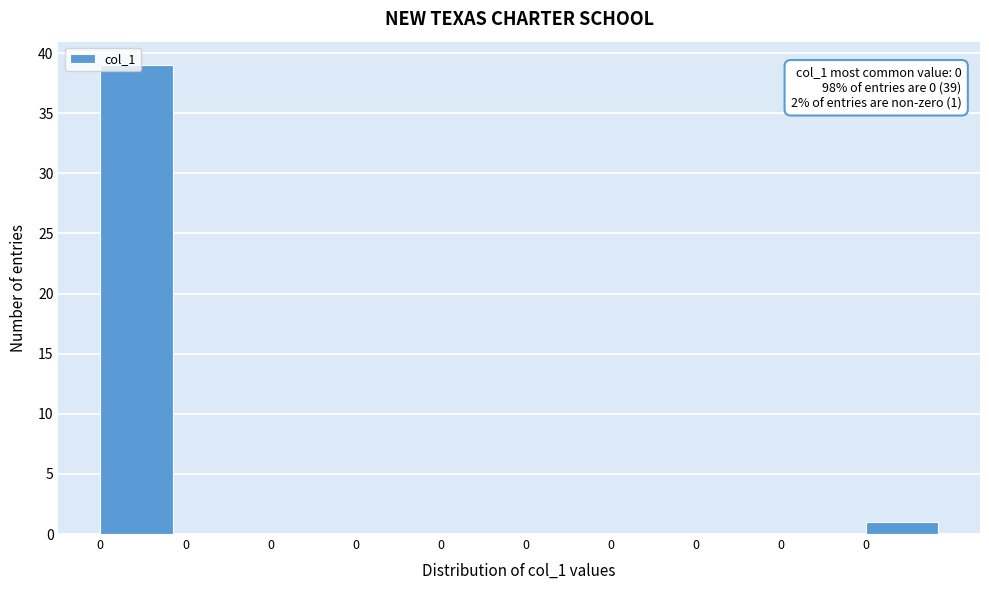

Count the number of categories in the chart.

10